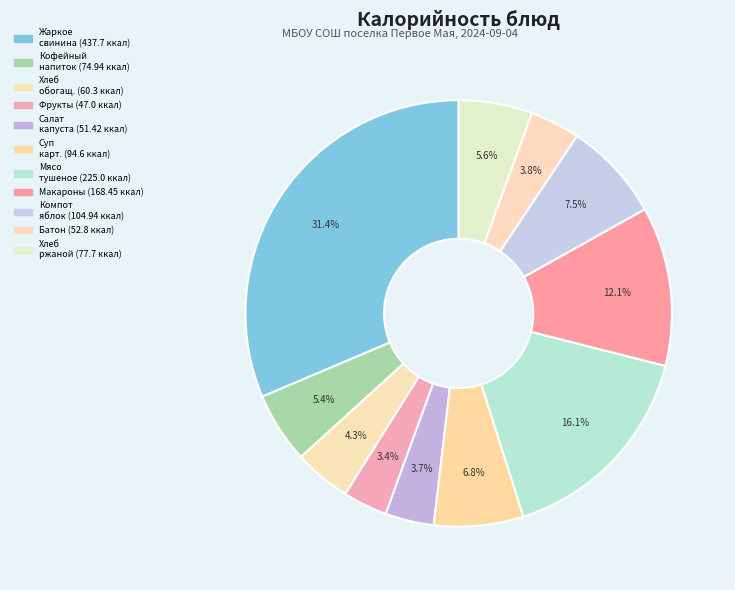

Is there a majority slice in this chart?

No